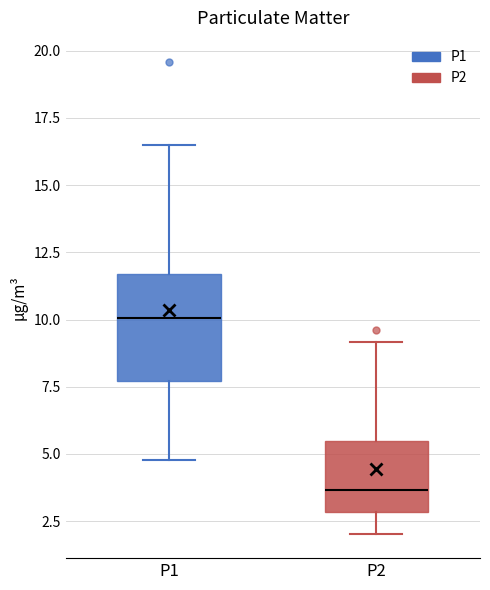

Reading left to right, transcribe this box plot: for each box, give where its median line is, the range the box spans, and where its two whiskers end, as read against the y-axis. The values are not printed on the chart, so give them approximately, as read against the axis.

P1: median 10.0, box 7.5 to 11.5, whiskers 5.0 to 16.5
P2: median 3.5, box 3.0 to 5.5, whiskers 2.0 to 9.0